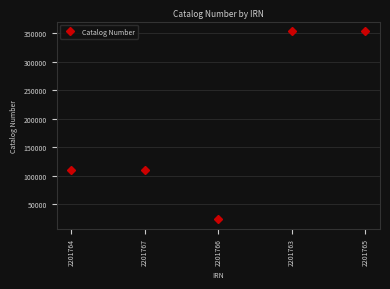

How many values are below 110000?

2